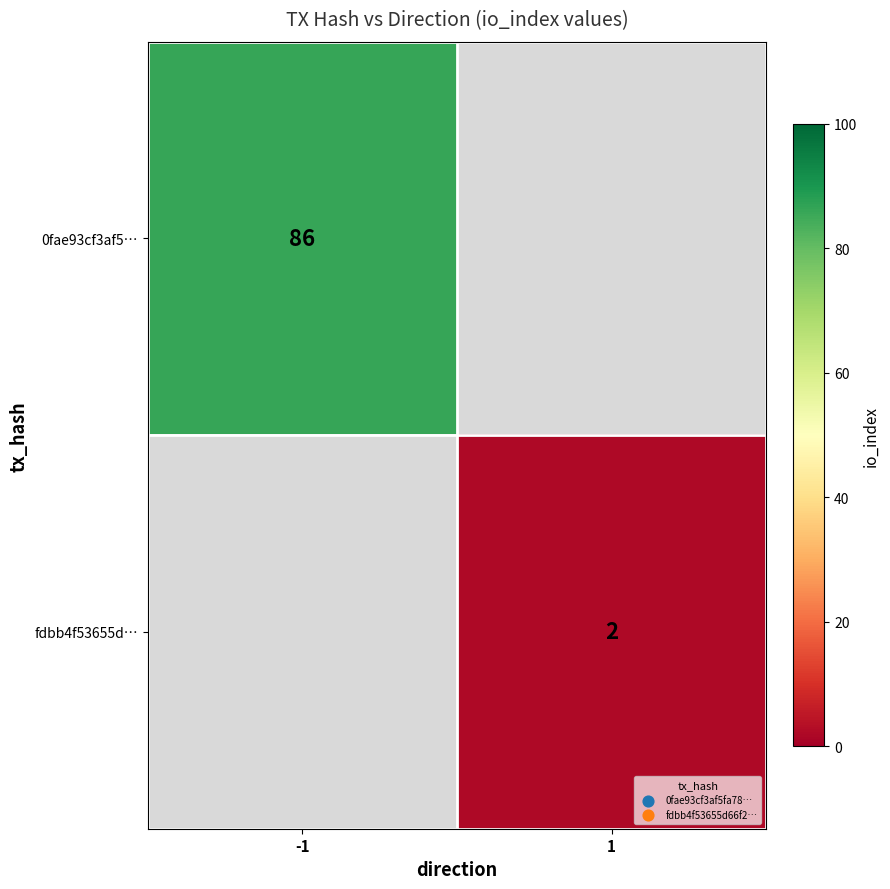

At which category does the chart reach its minimum across all series?

1